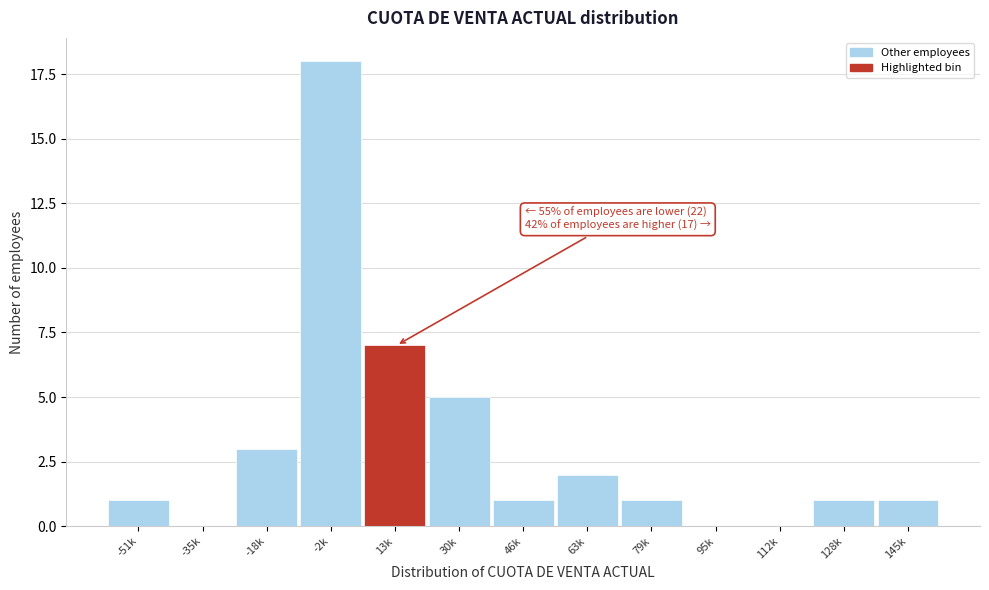

Reading right to left, list all the values displayed in this chart.

145k=1	128k=1	112k=0	95k=0	79k=1	63k=2	46k=1	30k=5	13k=7	-2k=18	-18k=3	-35k=0	-51k=1